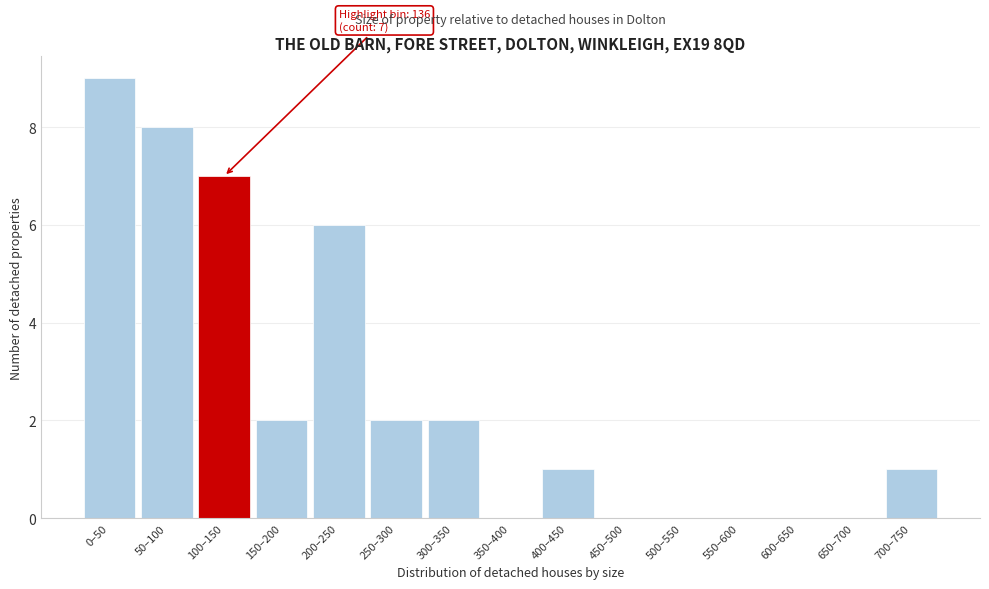

Reading left to right, list all the values displayed in this chart.

0–50=9	50–100=8	100–150=7	150–200=2	200–250=6	250–300=2	300–350=2	350–400=0	400–450=1	450–500=0	500–550=0	550–600=0	600–650=0	650–700=0	700–750=1